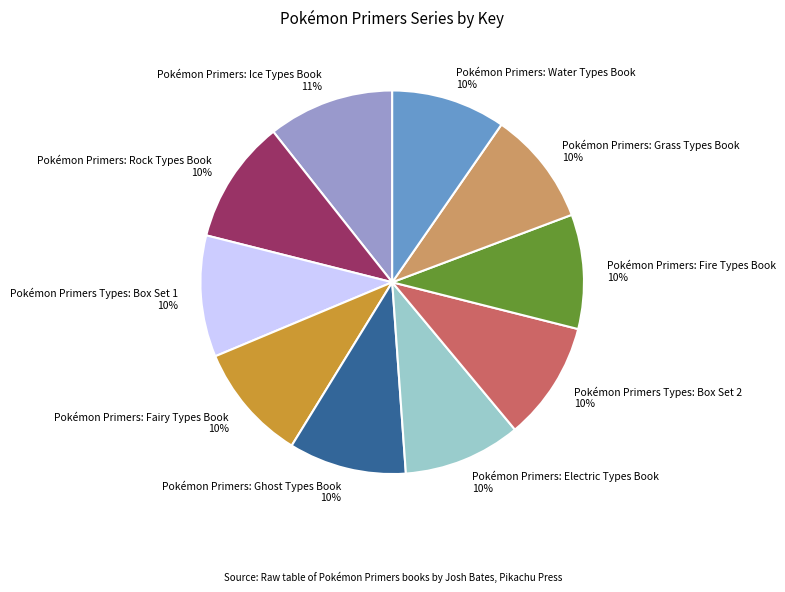

What is the ratio of the value at Pokémon Primers: Fairy Types Book to the value at Pokémon Primers: Ice Types Book?

0.9